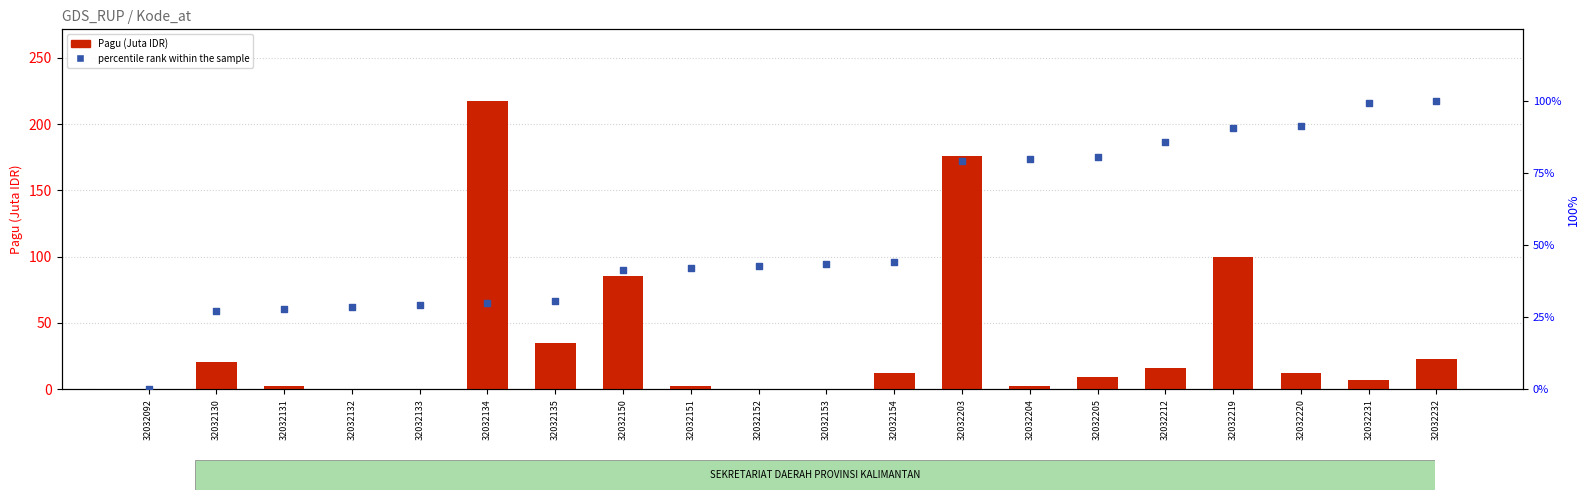

Is the value of Pagu (Juta IDR) at 32032135 greater than the value of percentile rank within the sample at 32032154?

No